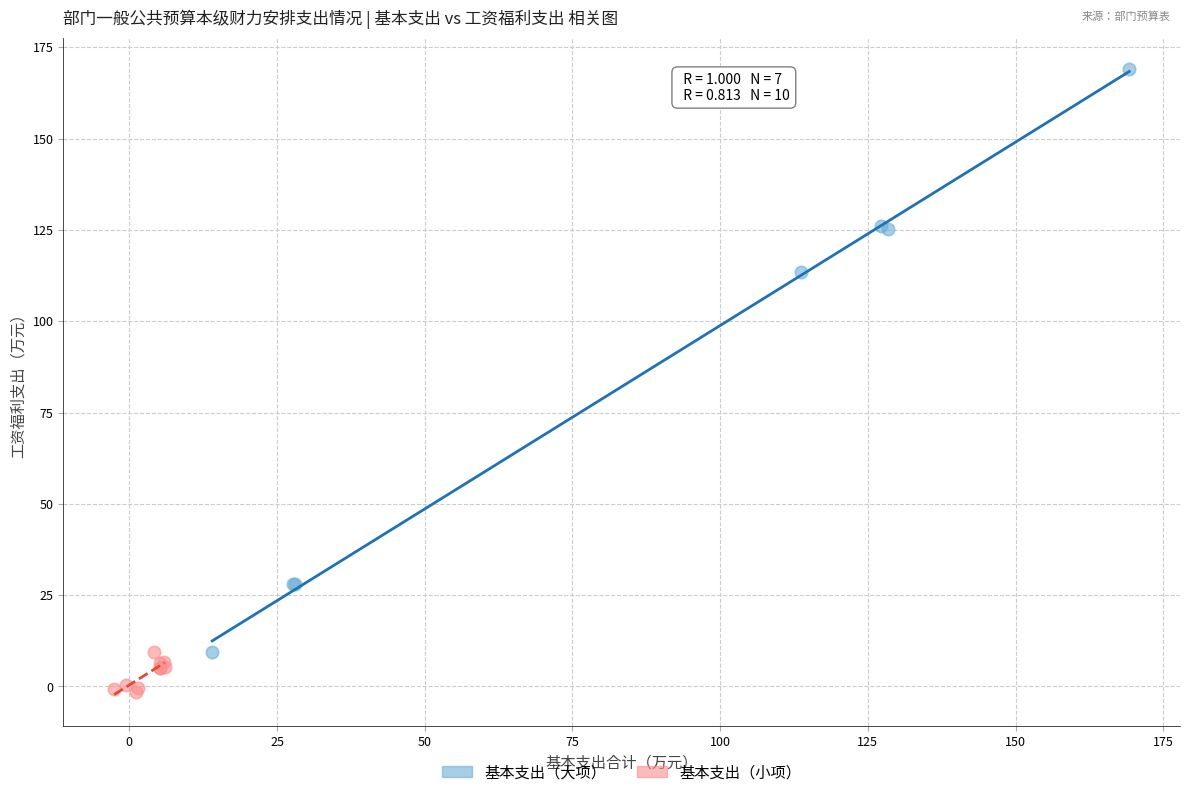

Which series reaches the maximum Y coordinate?

基本支出（大项）